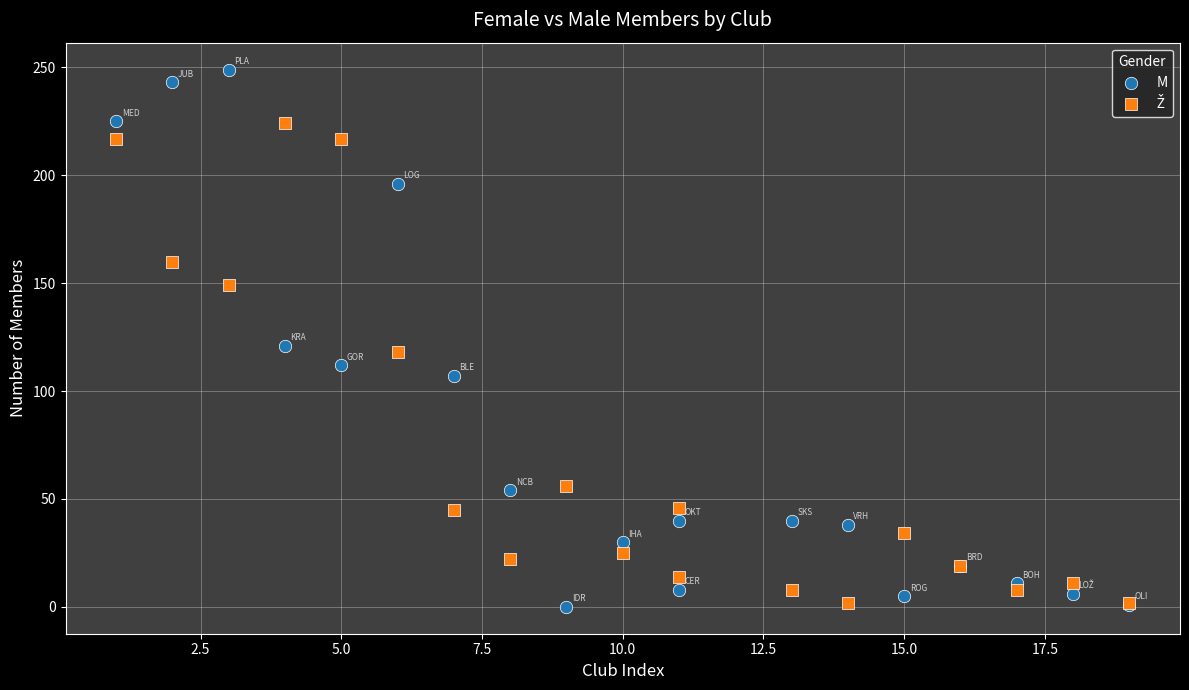

Which series reaches the maximum Y coordinate?

M